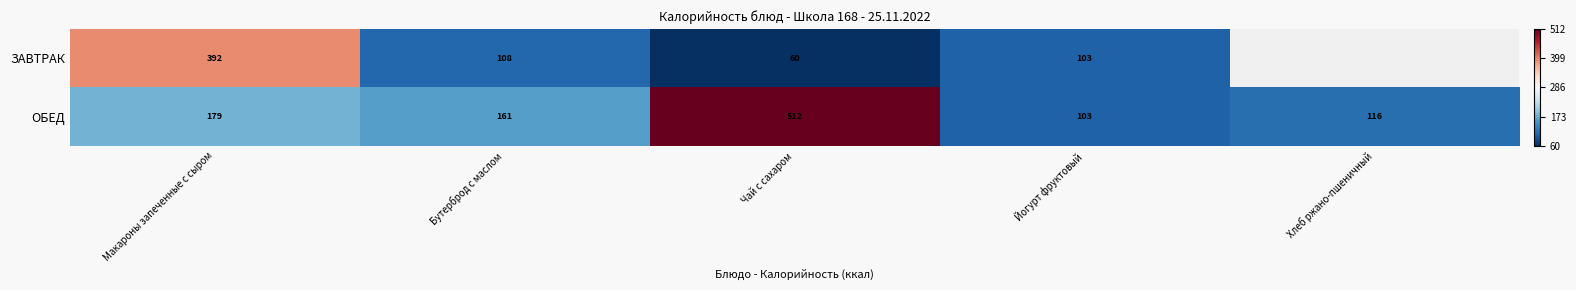

List the labels in order of ОБЕД value, smallest first.

Йогурт фруктовый, Хлеб ржано-пшеничный, Бутерброд с маслом, Макароны запеченные с сыром, Чай с сахаром